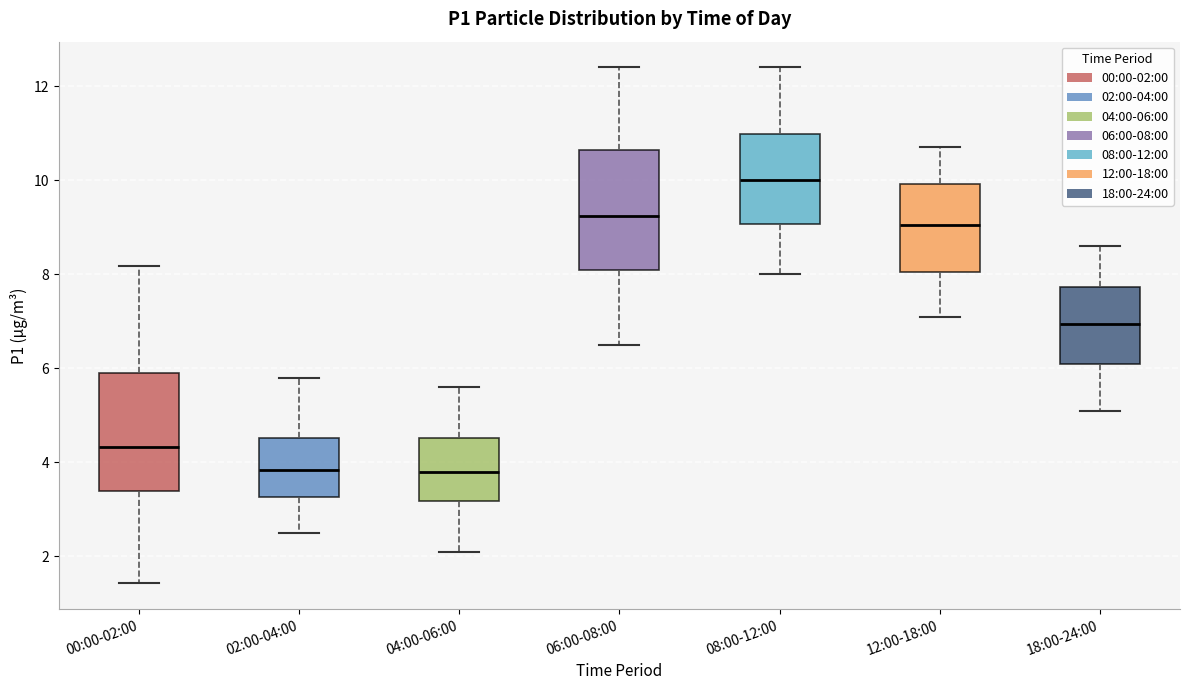

Reading left to right, read every box against the y-axis: the position of its median line, the range the box covers, and the ends of its whiskers. The values are not printed on the chart, so give them approximately, as read against the axis.

00:00-02:00: median 4.4, box 3.4 to 6.0, whiskers 1.4 to 8.2
02:00-04:00: median 3.8, box 3.2 to 4.6, whiskers 2.6 to 5.8
04:00-06:00: median 3.8, box 3.2 to 4.6, whiskers 2.2 to 5.6
06:00-08:00: median 9.2, box 8.2 to 10.6, whiskers 6.6 to 12.4
08:00-12:00: median 10.0, box 9.0 to 11.0, whiskers 8.0 to 12.4
12:00-18:00: median 9.0, box 8.0 to 10.0, whiskers 7.2 to 10.8
18:00-24:00: median 7.0, box 6.2 to 7.8, whiskers 5.2 to 8.6